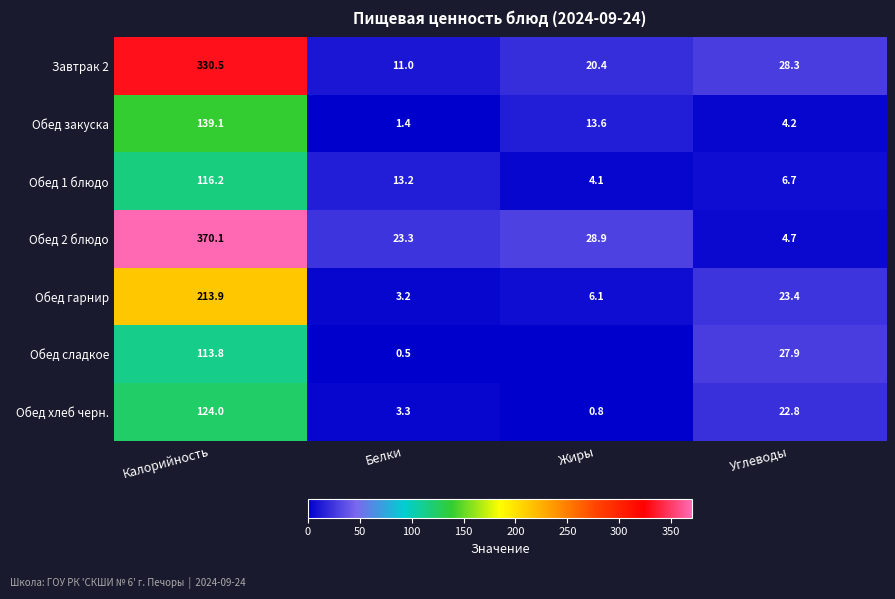

What is the sum of the Обед 1 блюдо values at Углеводы and Калорийность?

122.9